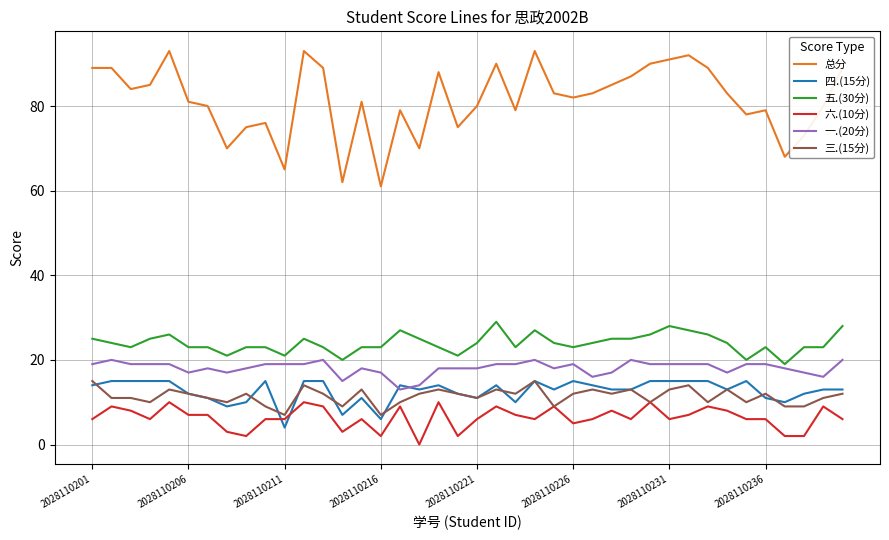

True or false: 三.(15分) and 五.(30分) intersect in this chart.

False